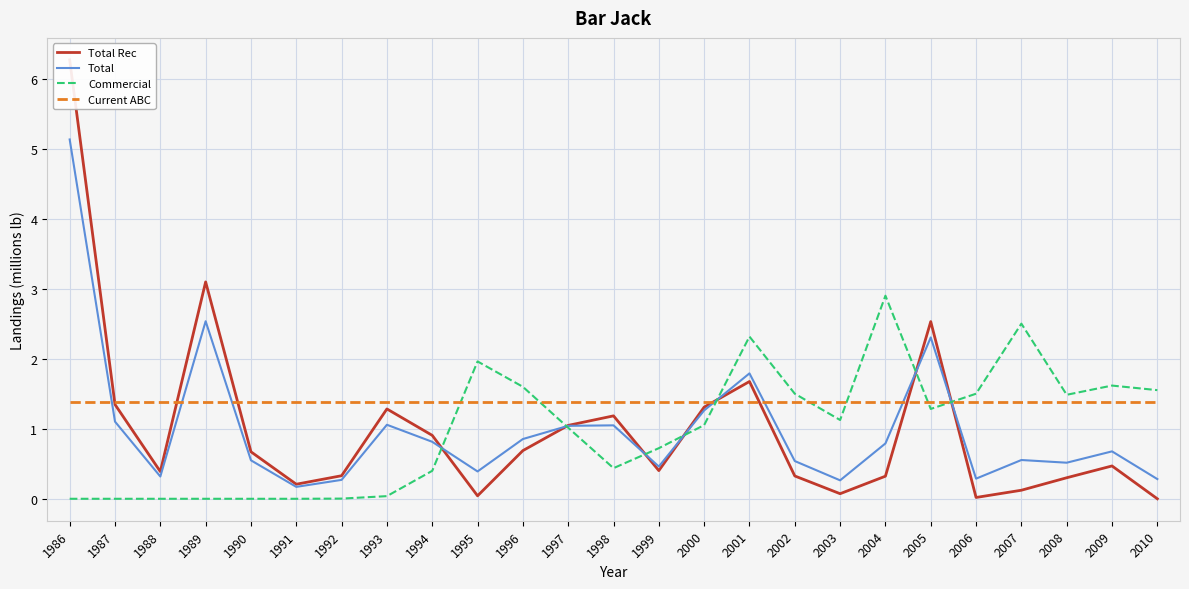

Which series has the widest spread of values?

Total Rec